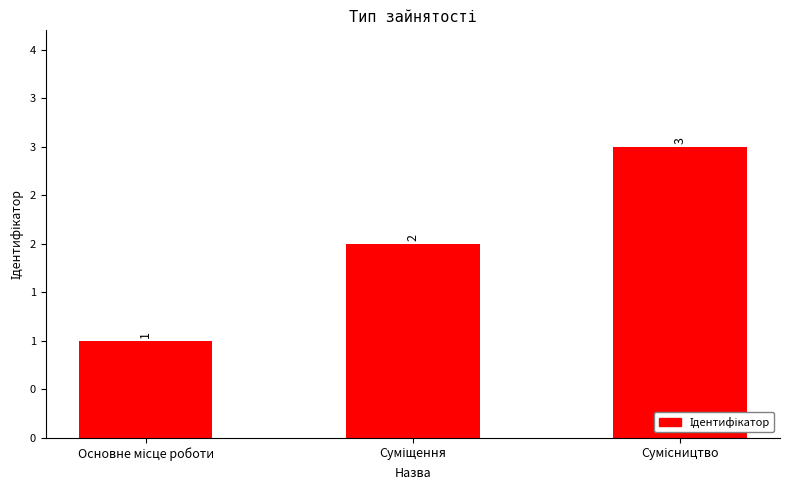

Reading right to left, extract all data points from this chart.

Сумісництво=3	Суміщення=2	Основне місце роботи=1